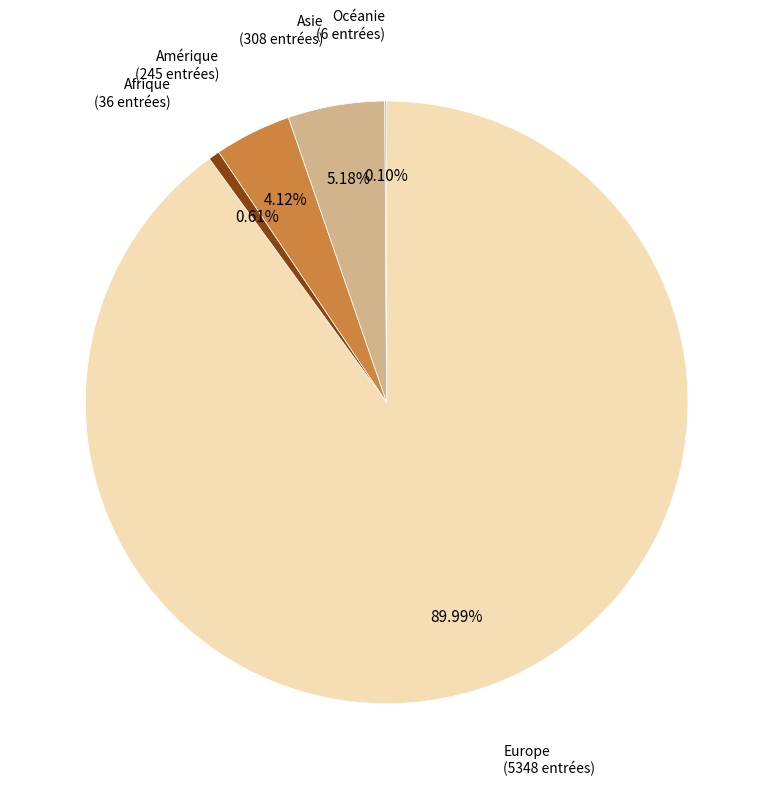

Which category accounts for the majority?

Europe